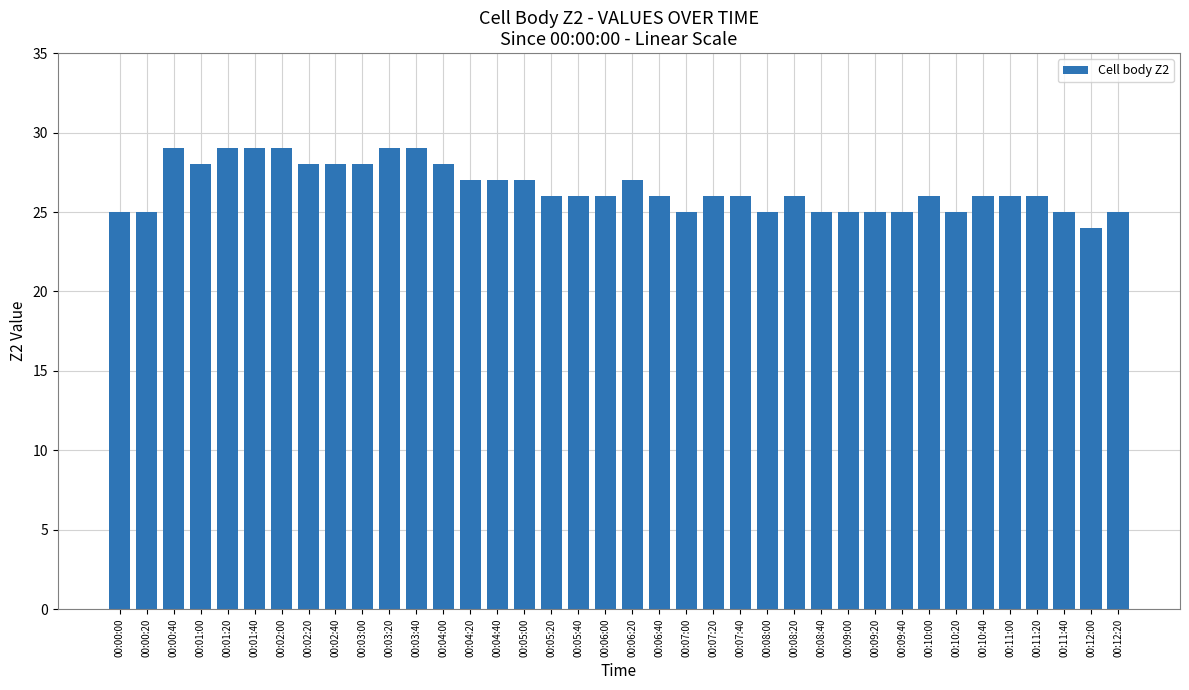

How many data points does each series have?

38